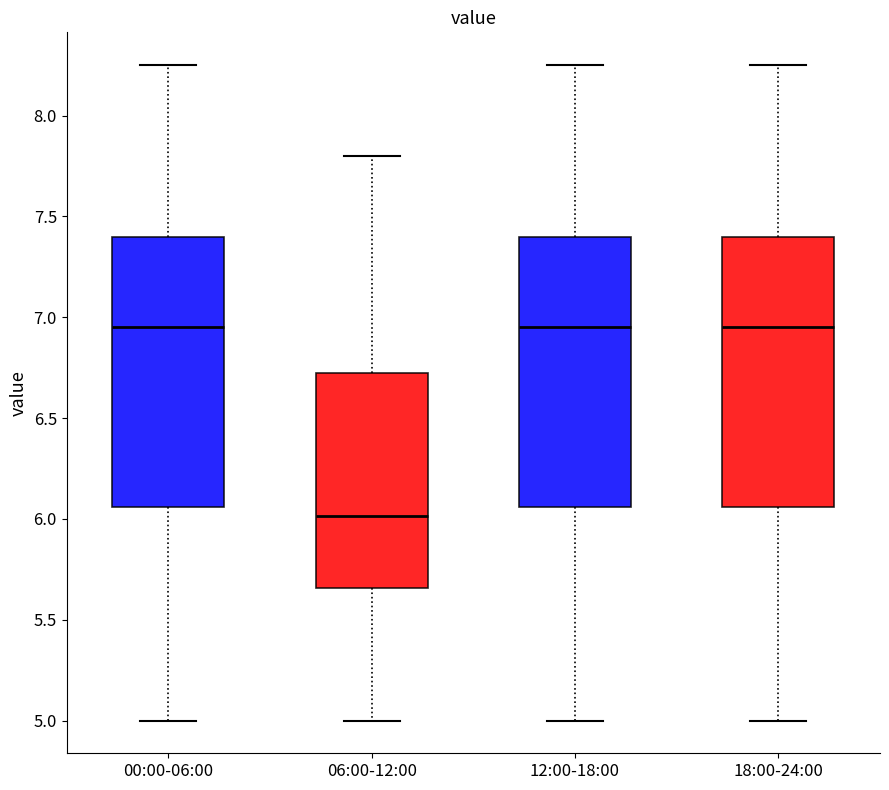

Reading left to right, transcribe this box plot: for each box, give where its median line is, the range the box spans, and where its two whiskers end, as read against the y-axis. The values are not printed on the chart, so give them approximately, as read against the axis.

00:00-06:00: median 6.95, box 6.05 to 7.40, whiskers 5.00 to 8.25
06:00-12:00: median 6.00, box 5.65 to 6.75, whiskers 5.00 to 7.80
12:00-18:00: median 6.95, box 6.05 to 7.40, whiskers 5.00 to 8.25
18:00-24:00: median 6.95, box 6.05 to 7.40, whiskers 5.00 to 8.25